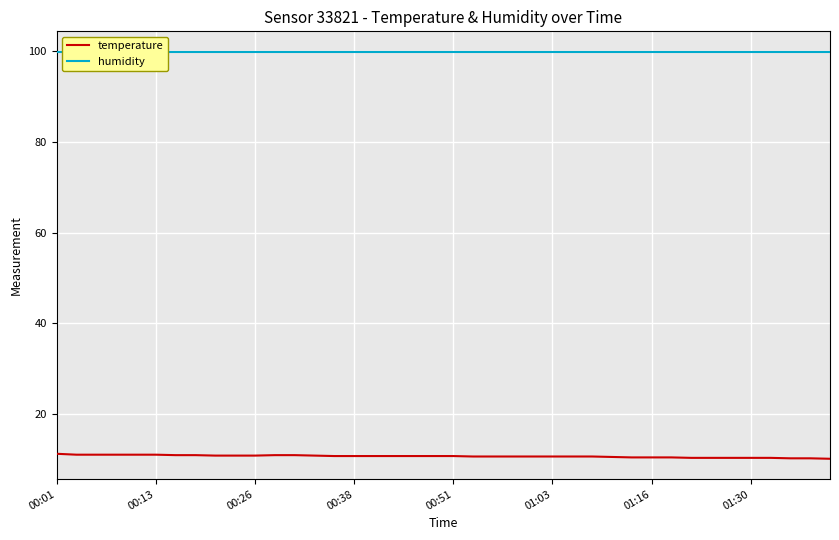

What is the highest value of the humidity series?

99.9